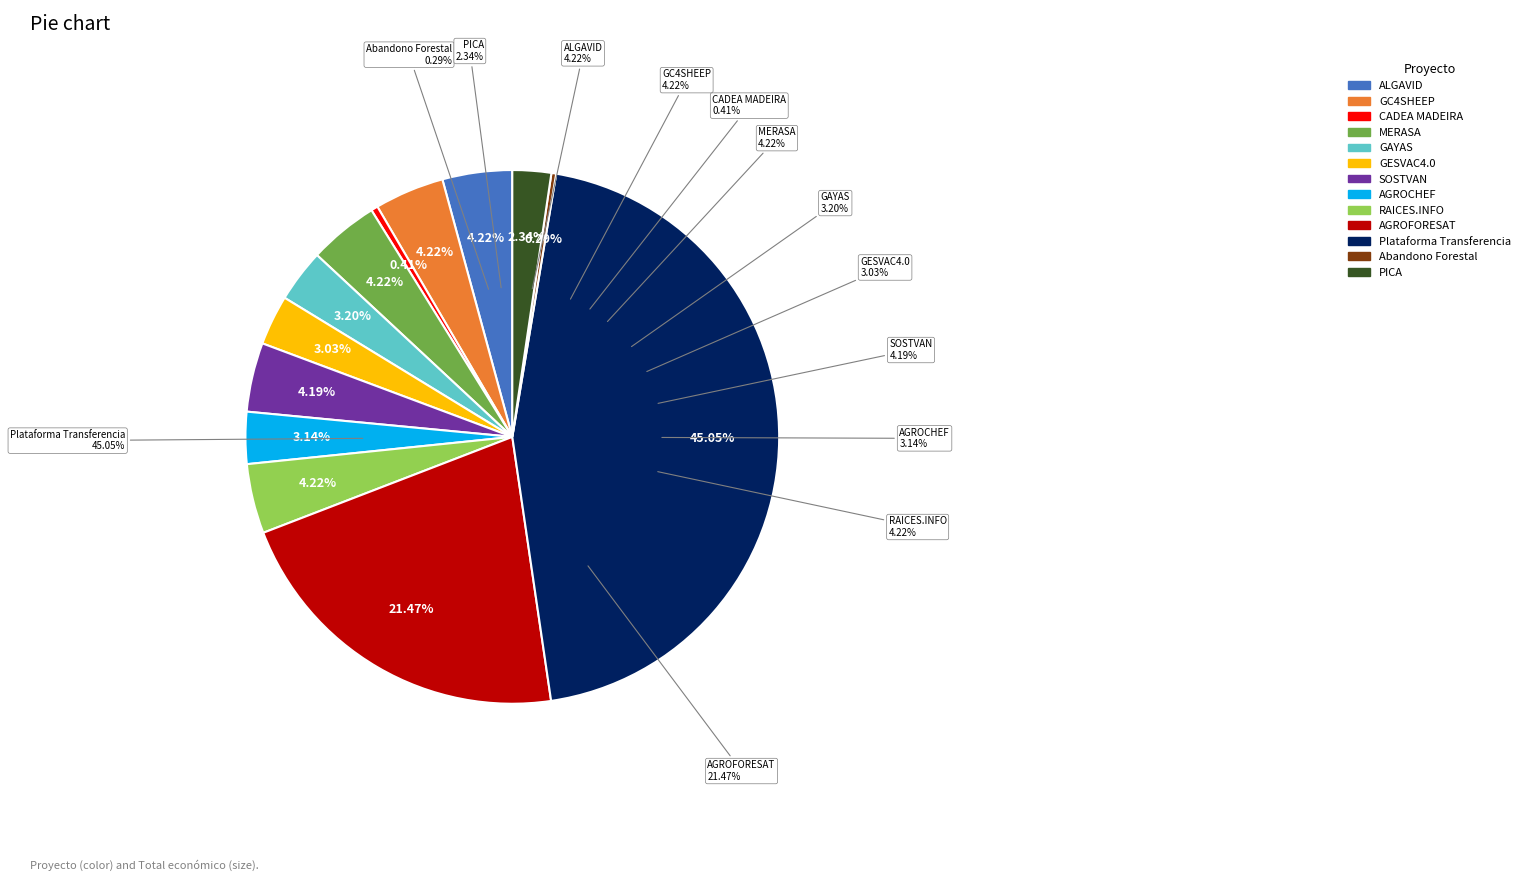

Approximately how many times larger is the value at Abandono Forestal compared to SOSTVAN?

0.1